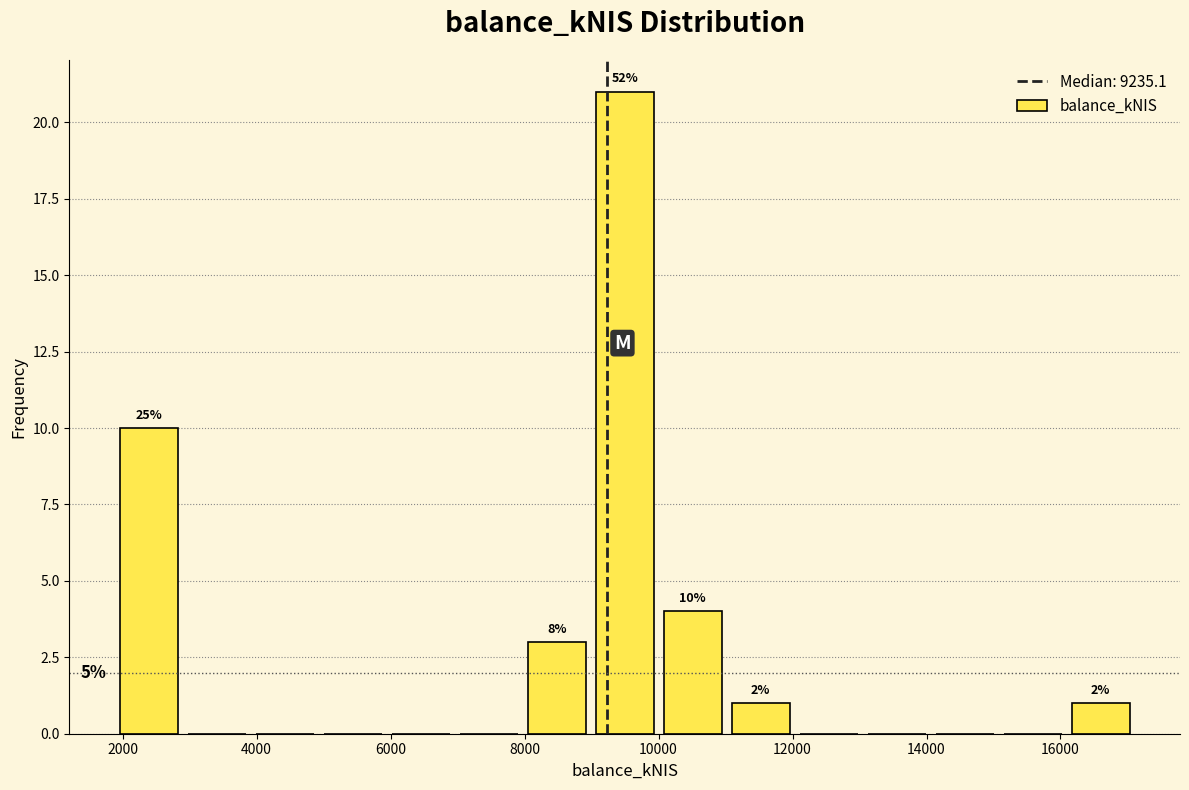

Which range on the x-axis has the tallest bar?

9000 to 10000